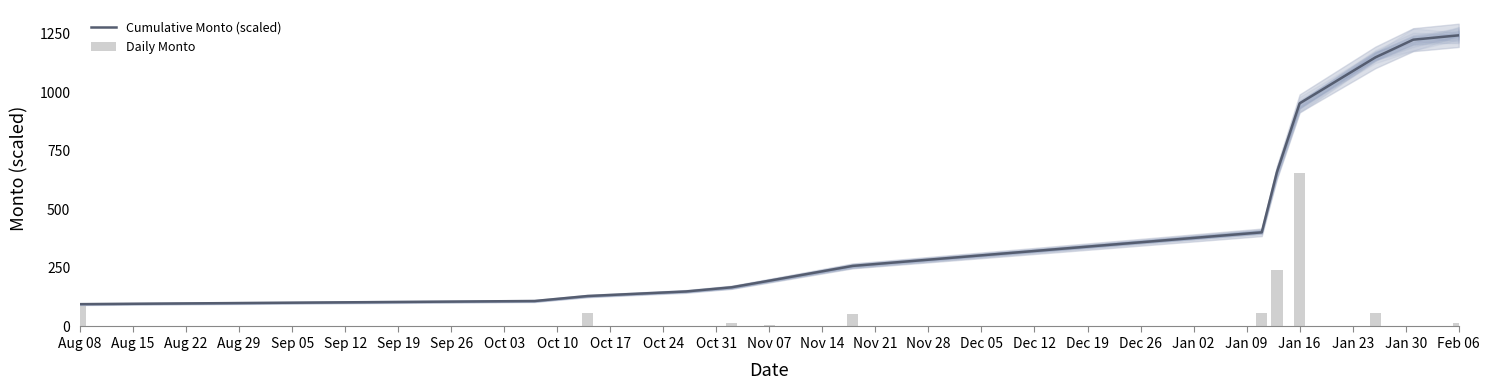

How many bars are there in total?

26